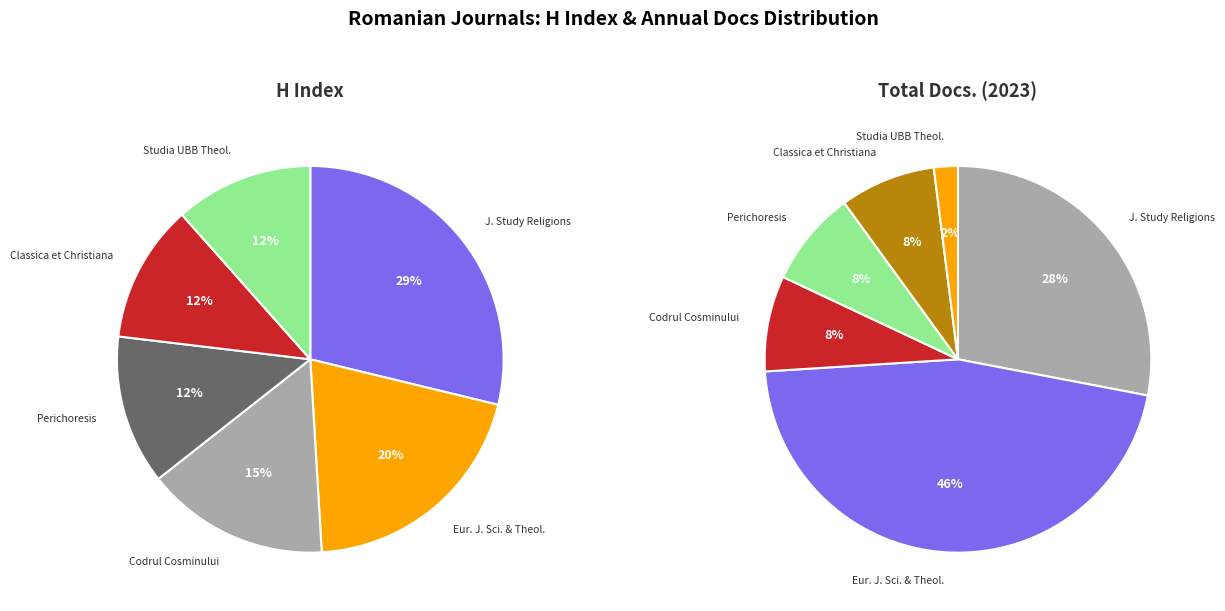

To the nearest percent, what is the average slice percentage?

17%